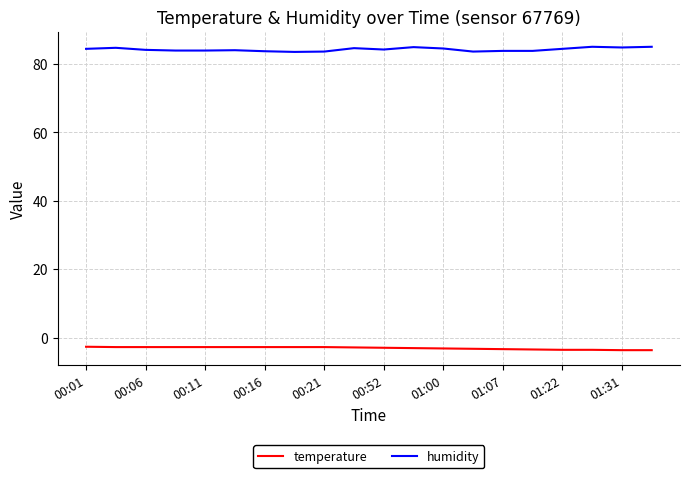

What is the difference between the second highest and minimum values in the humidity series?

1.5